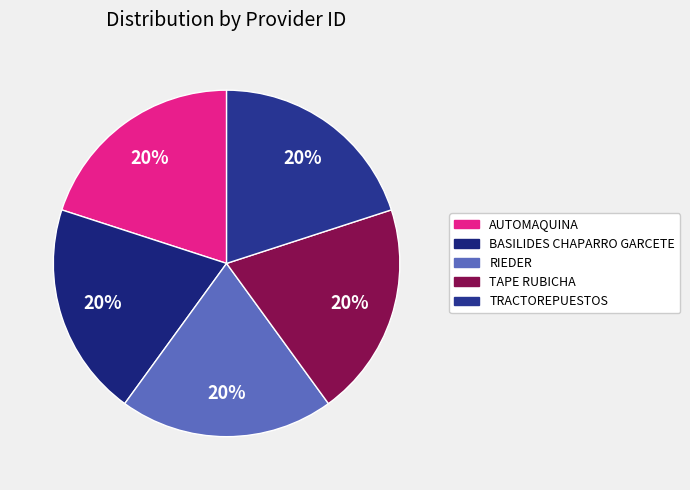

Is it true that AUTOMAQUINA is 30% of the pie?

False